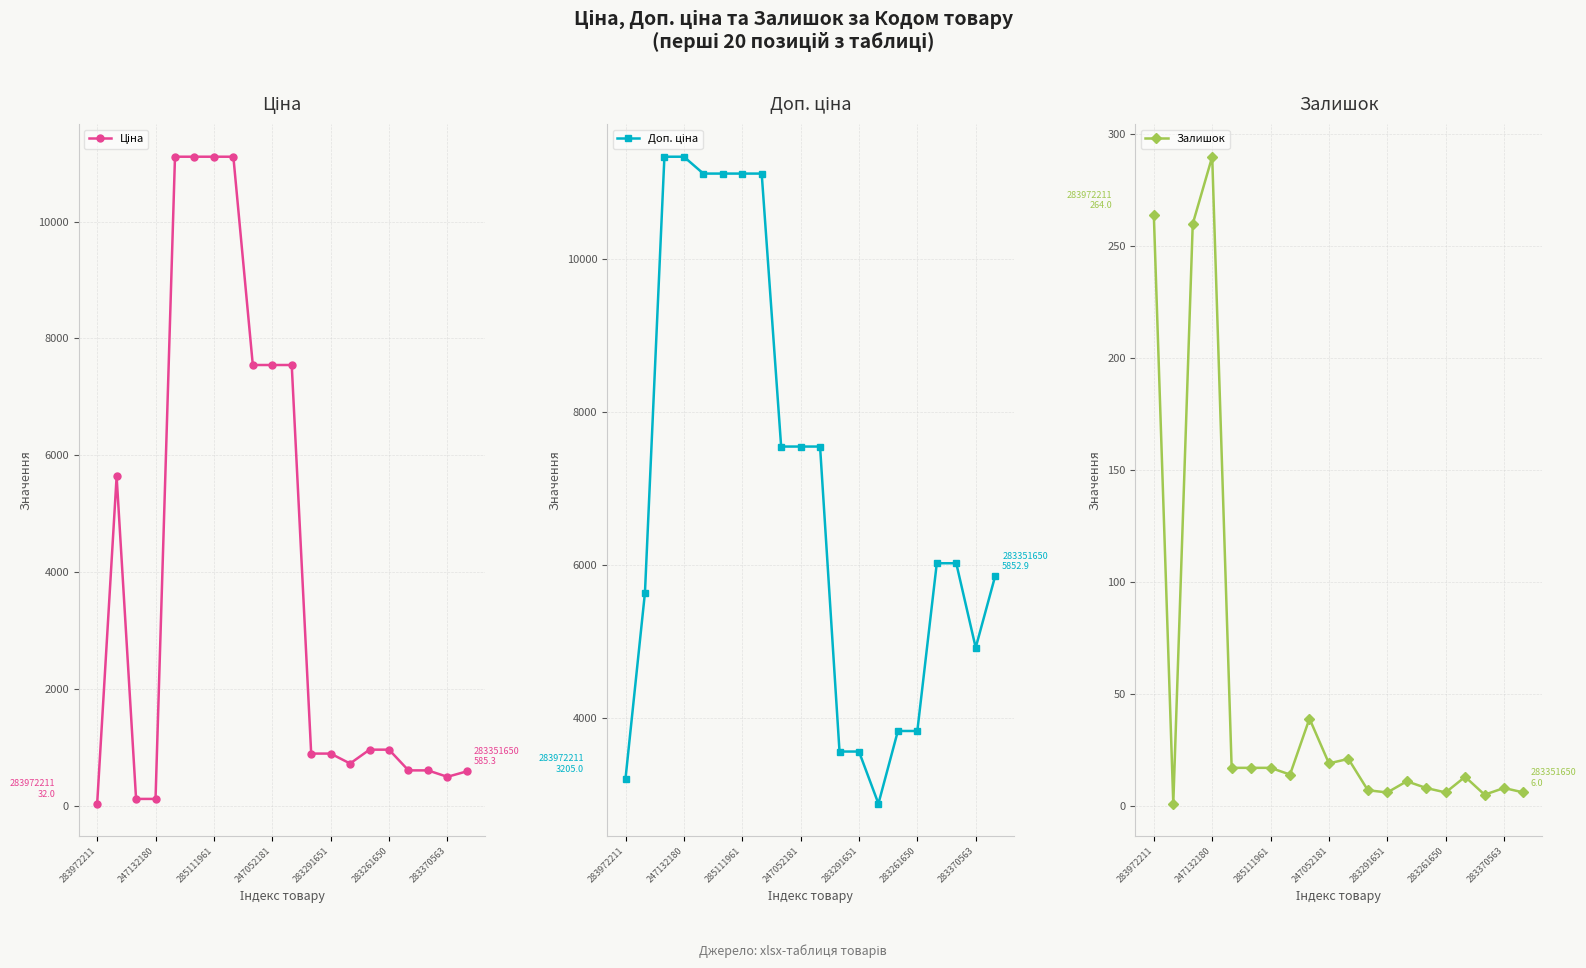

What is the highest value of the Доп. ціна series?

11334.0